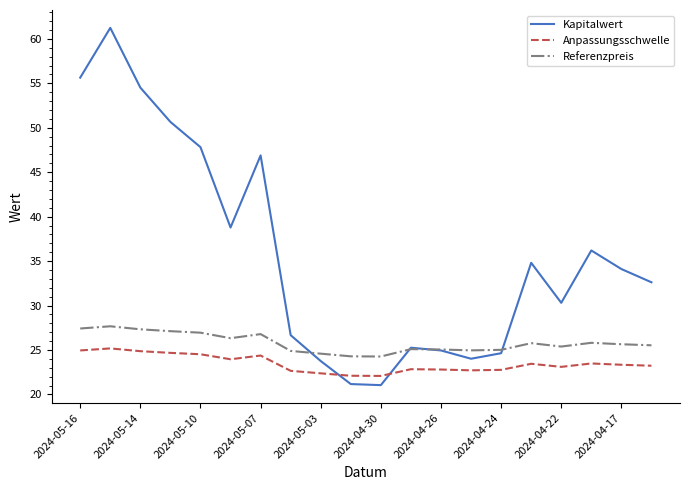

What is the lowest value of the Anpassungsschwelle series?

22.1